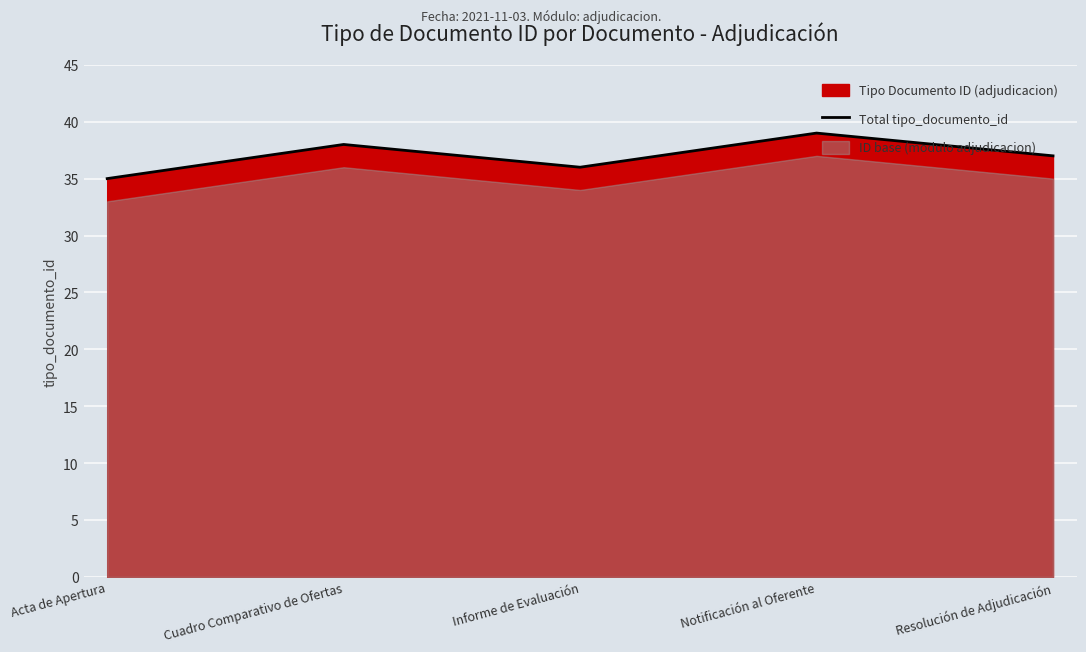

How many lines are shown in the chart?

1